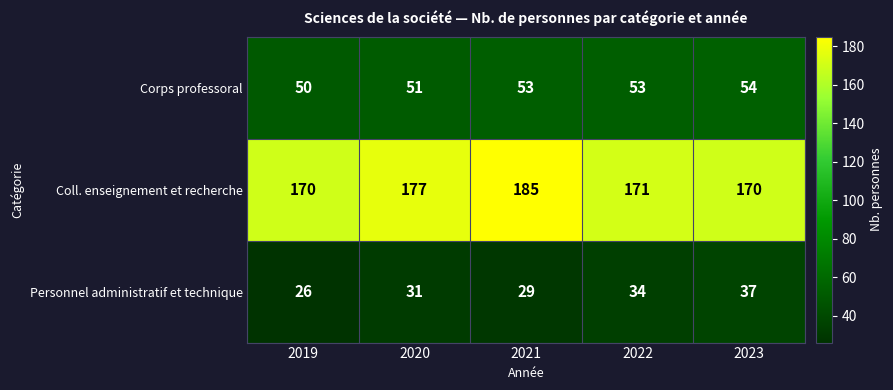

Is it true that Personnel administratif et technique equals 34 at 2022?

True